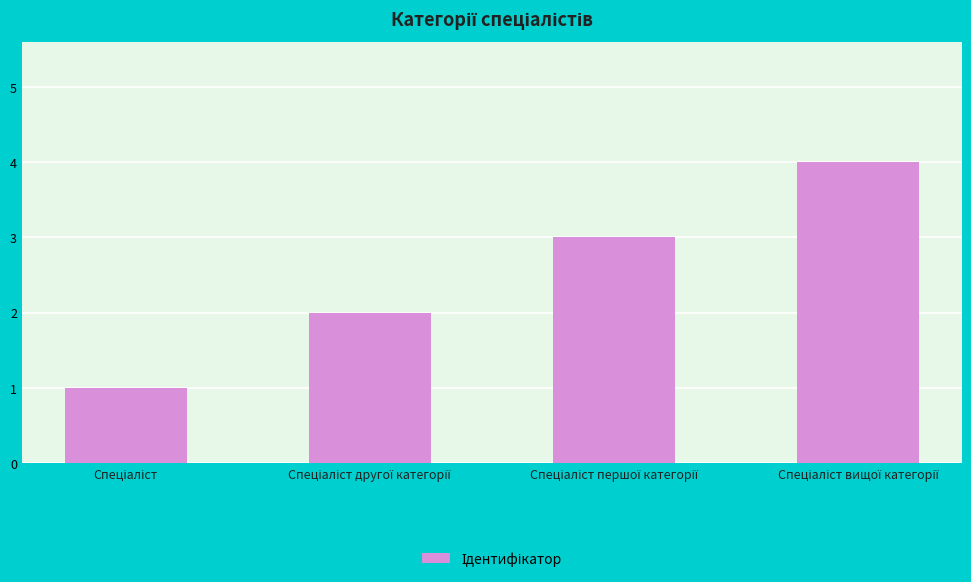

What is the greatest value displayed?

4